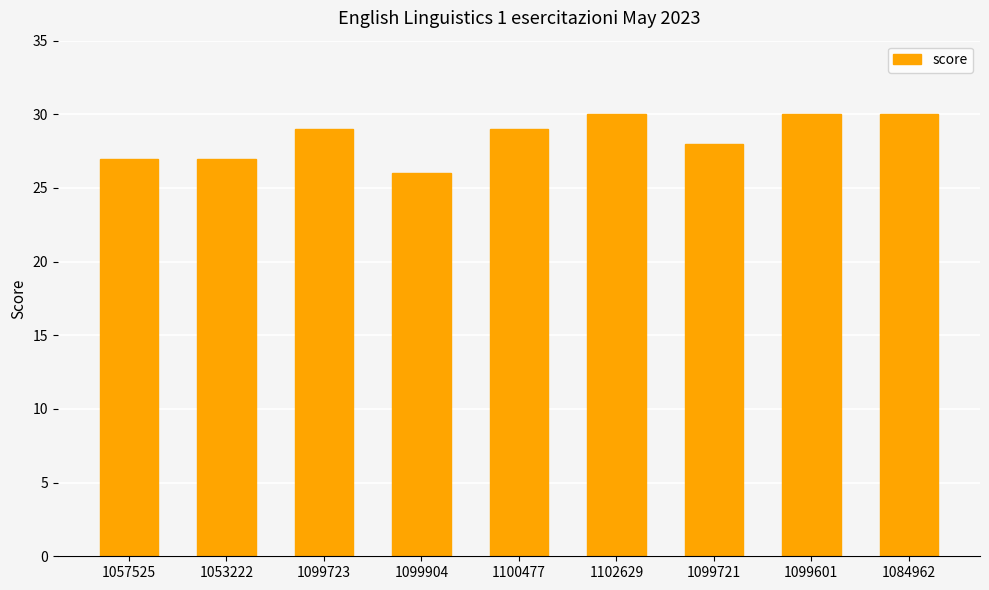

Which has a higher value, 1099723 or 1099601?

1099601